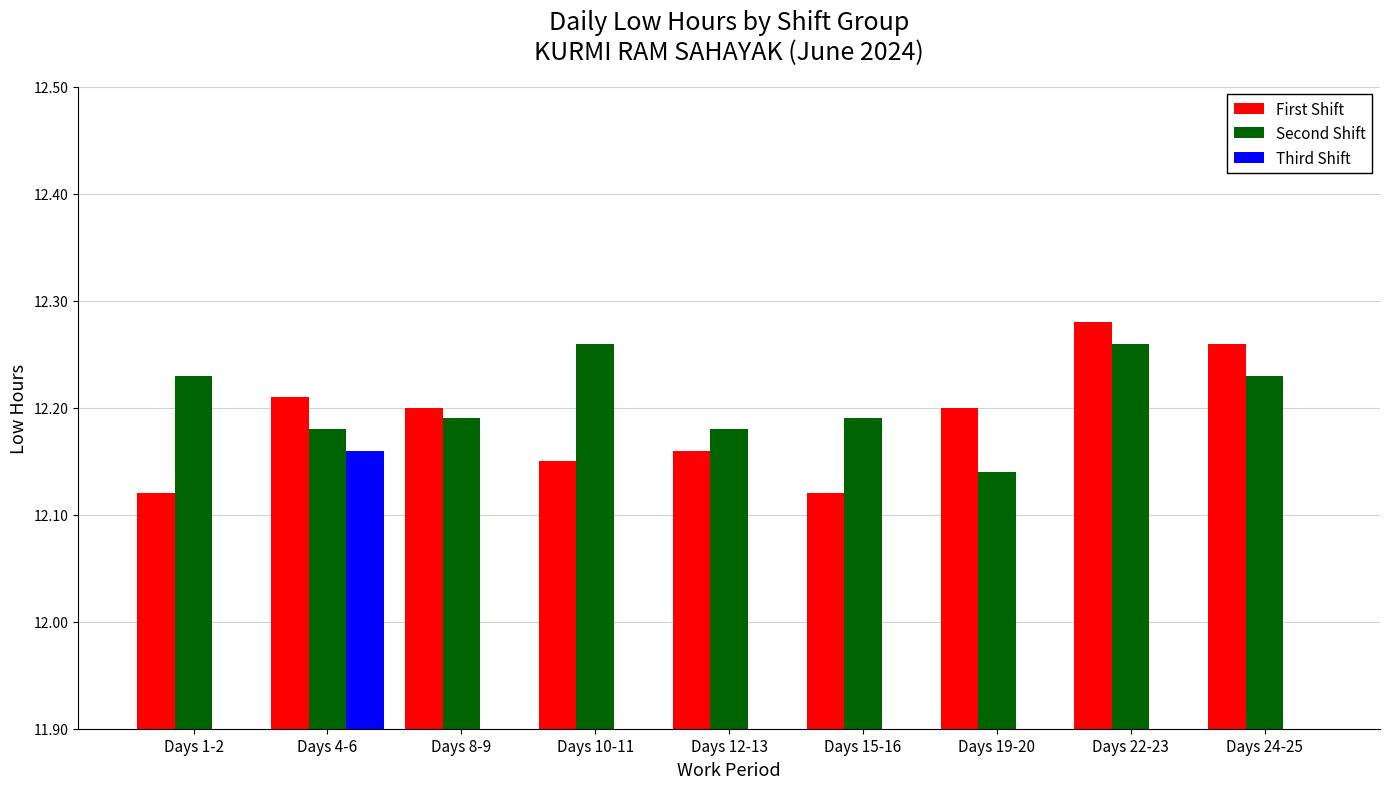

What is the difference between the second highest and second lowest values in the First Shift series?

0.1